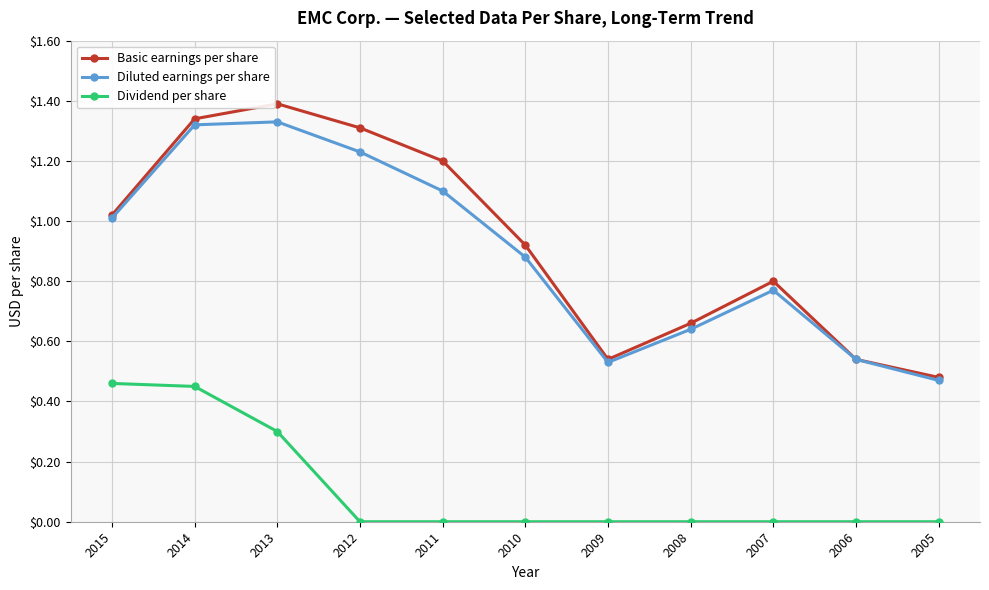

What is the difference between the Diluted earnings per share values at 2007 and 2015?

0.2